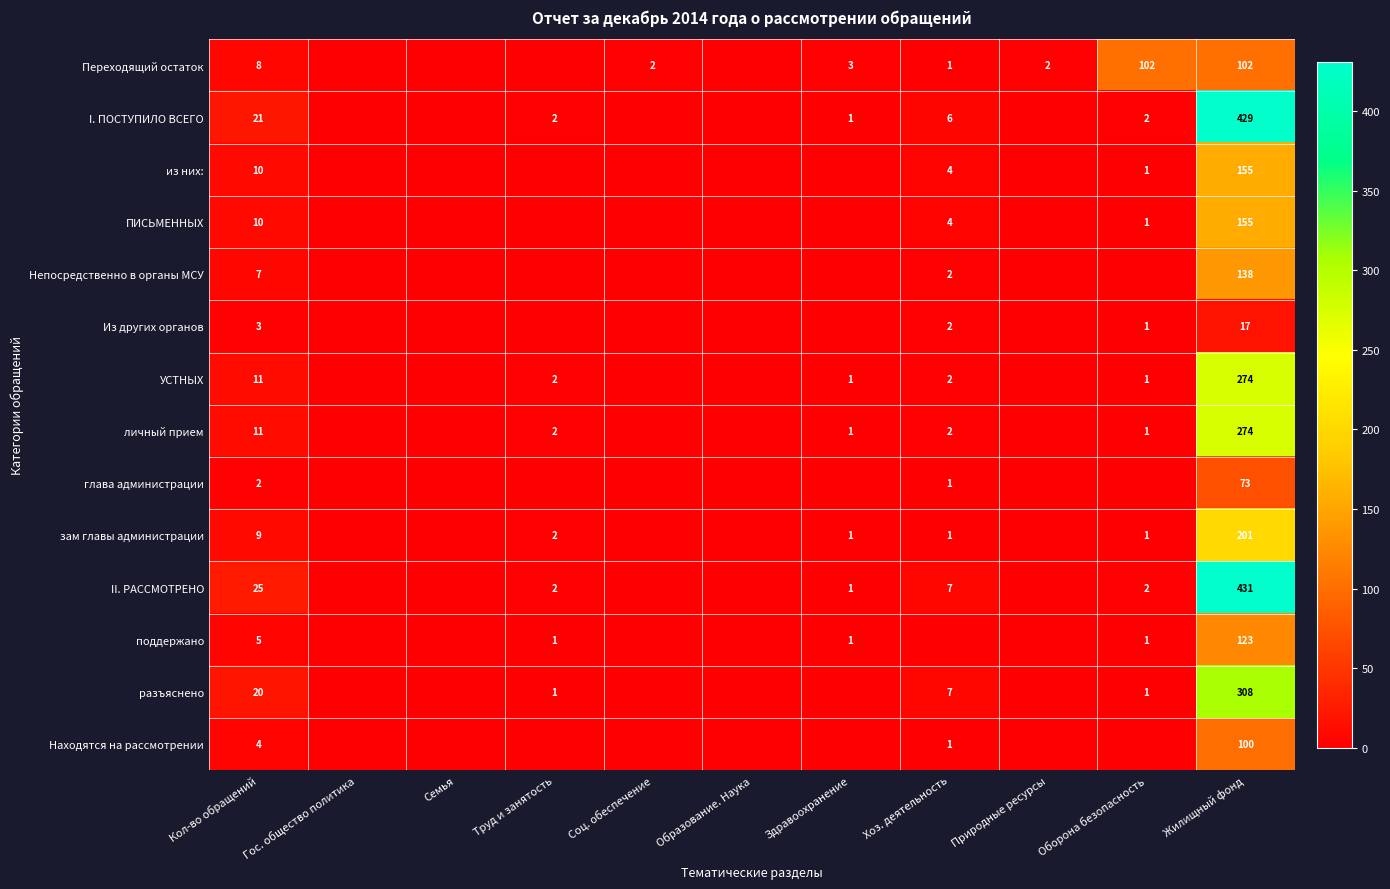

The УСТНЫХ series shows 3 at Хоз. деятельность. True or false?

False